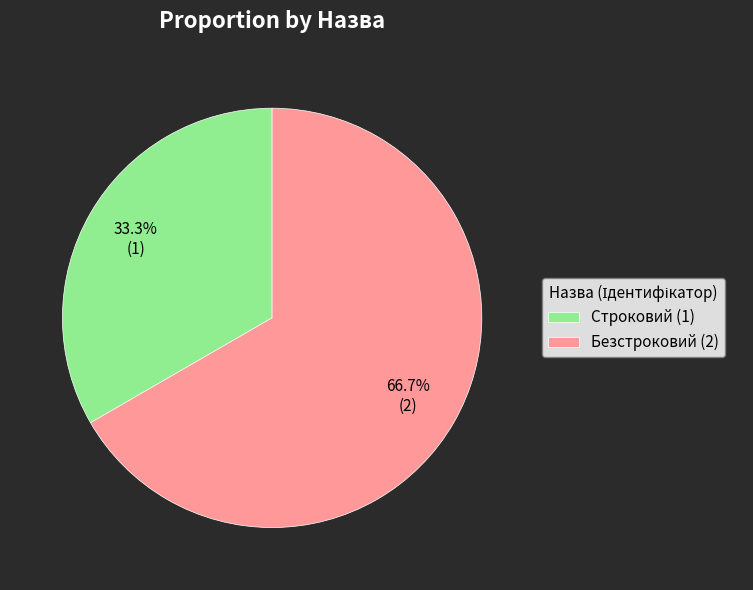

Count the number of slices in the pie.

2